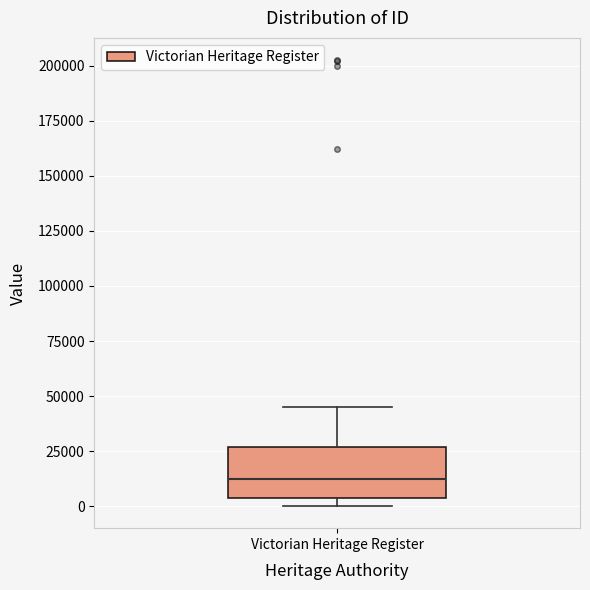

Where does the median line of the box for Victorian Heritage Register sit on the y-axis? The values are not printed on the chart, so give them approximately, as read against the axis.

10000